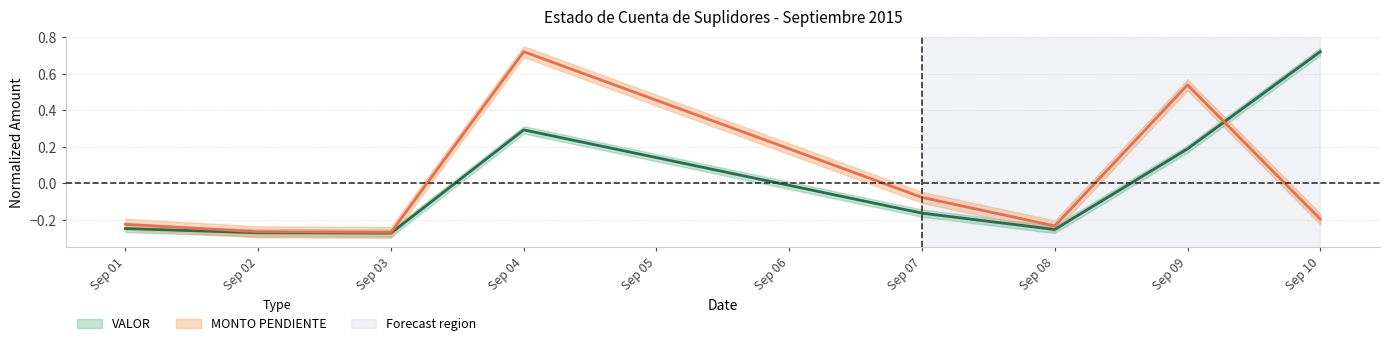

The MONTO PENDIENTE series shows -0.3 at Sep 02. True or false?

True